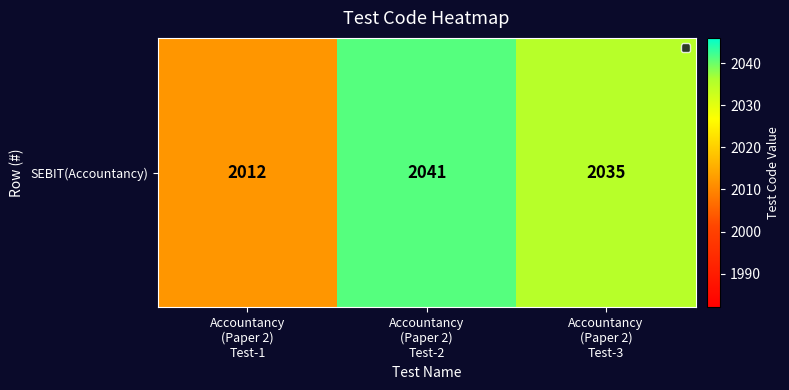

What is the difference between the second highest and minimum values?

23